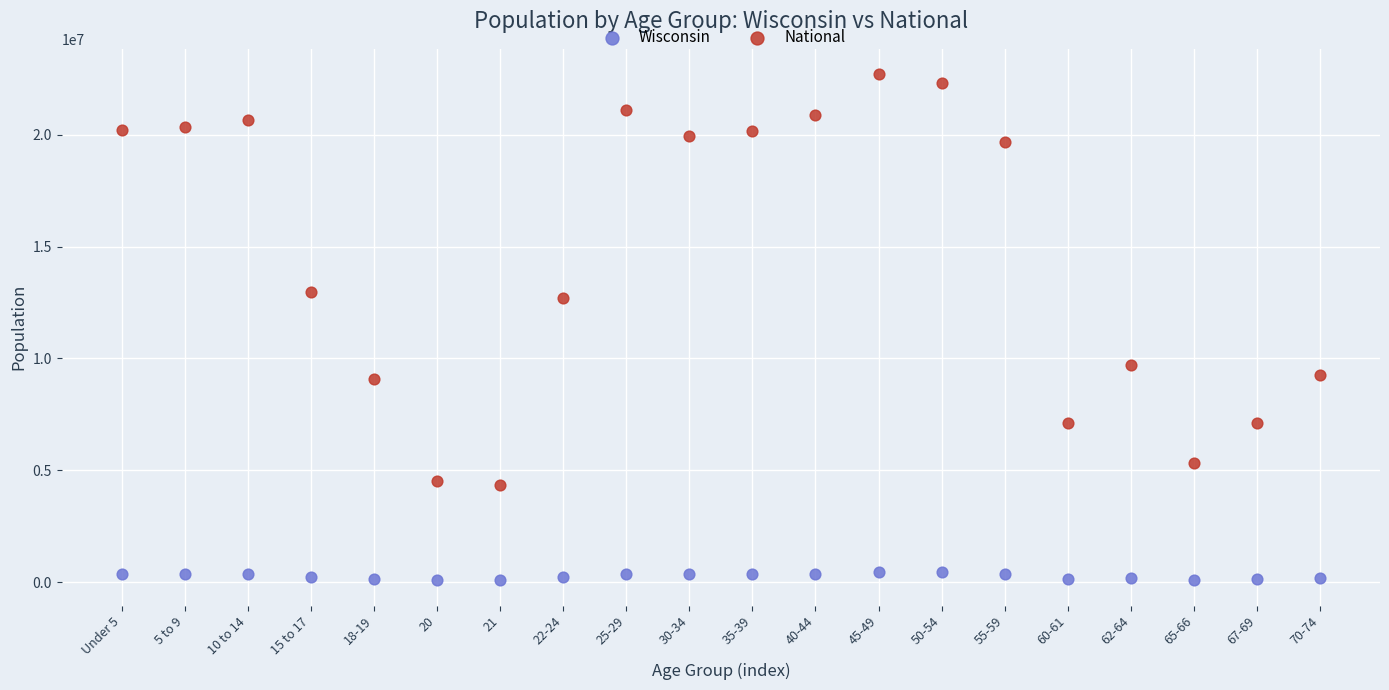

Which series reaches the maximum Y coordinate?

National